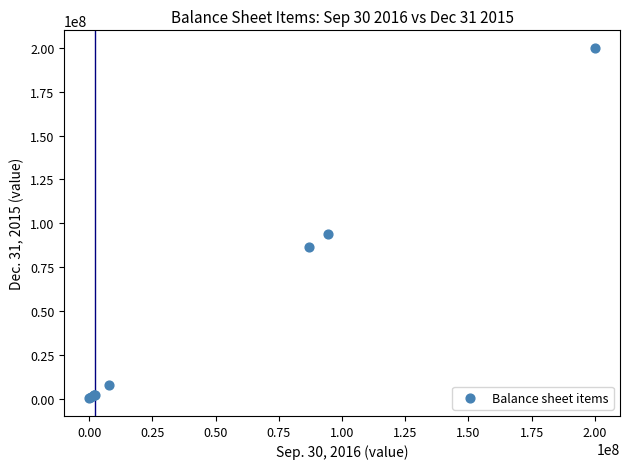

What Y value in the scatter plot is closest to 100044850?

94043000